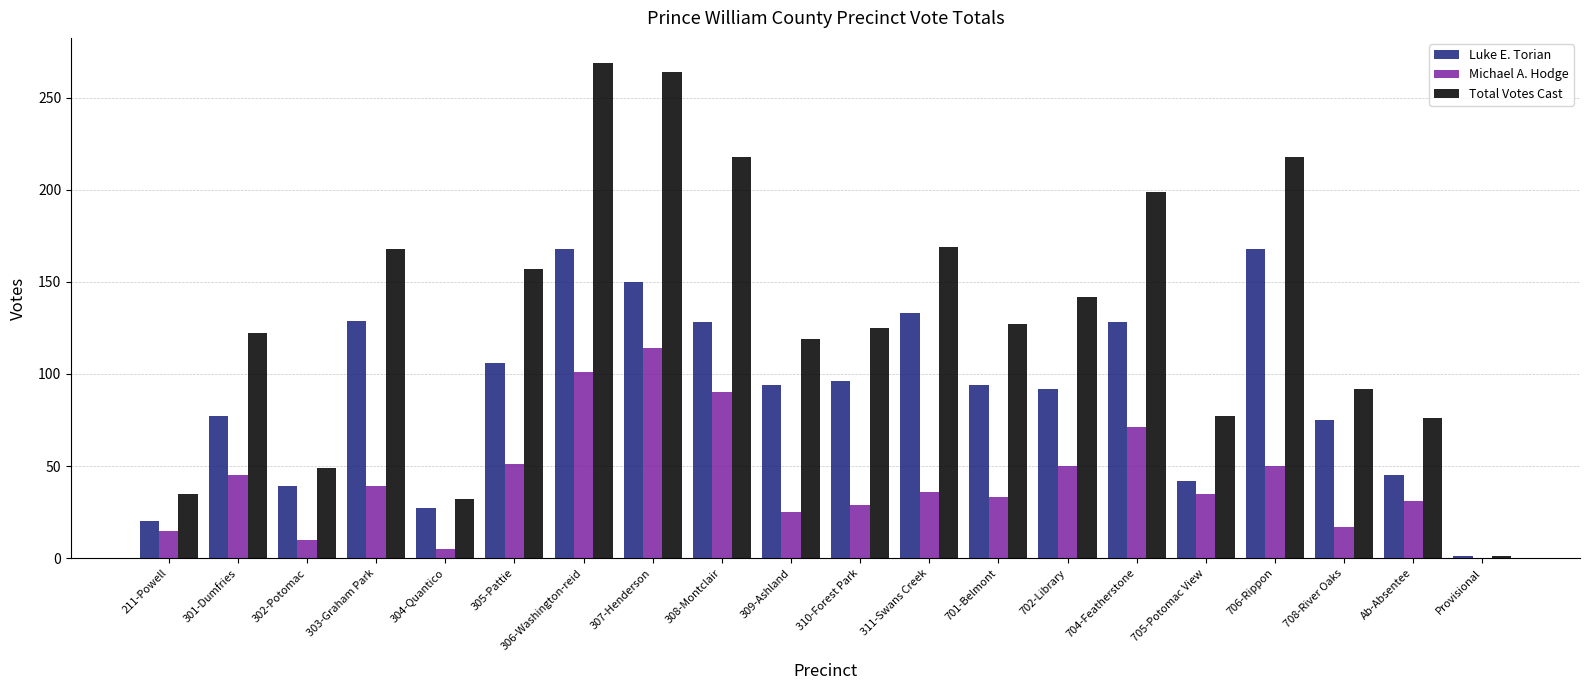

What is the average value of the Michael A. Hodge series?

42